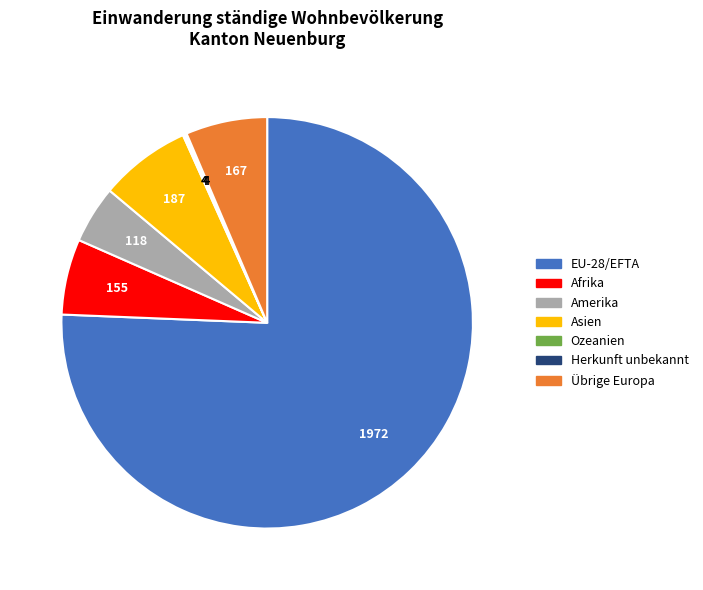

True or false: Übrige Europa accounts for 1% of the total.

False